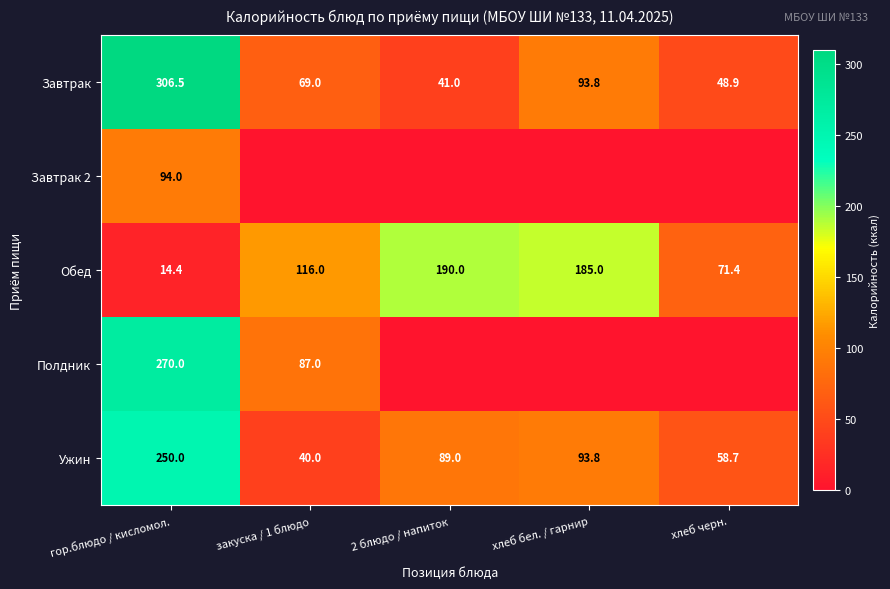

What is the lowest value of the Завтрак series?

41.0